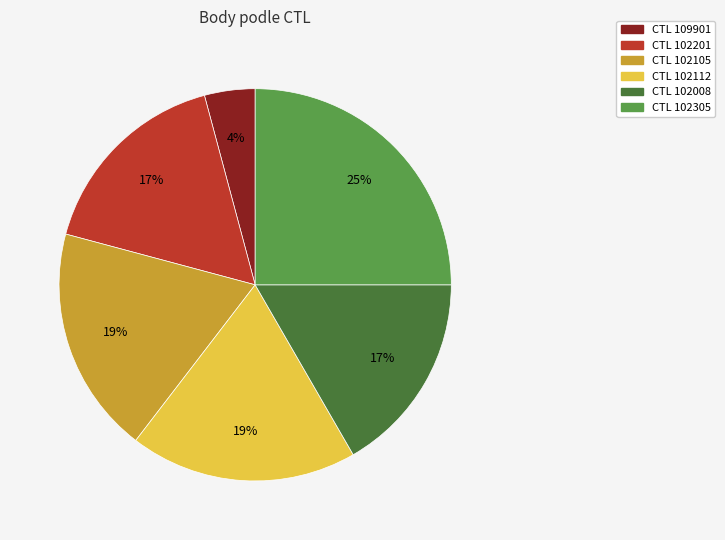

To the nearest percent, what is the difference between the largest and smallest slice percentages?

21%